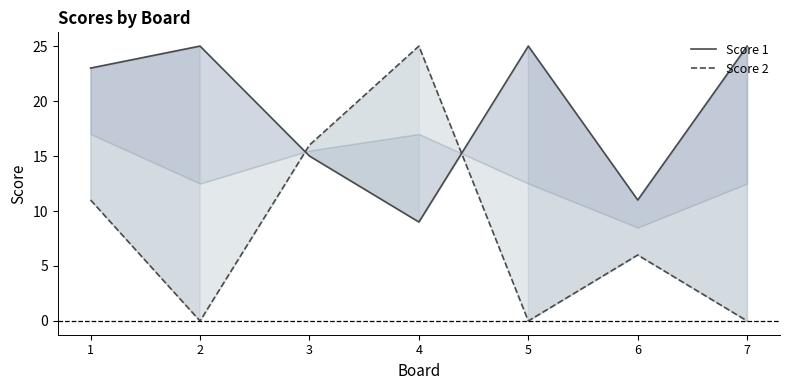

Read the Score 2 value at 4.

25